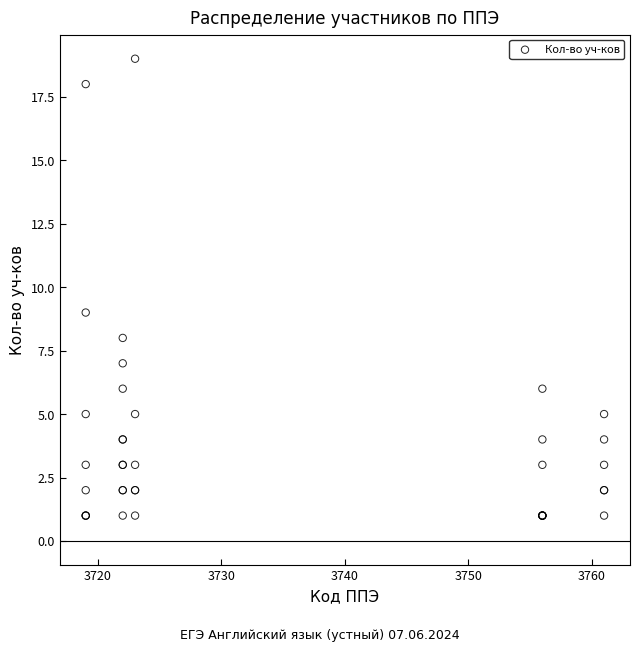

What Y value in the scatter plot is closest to 10?

9